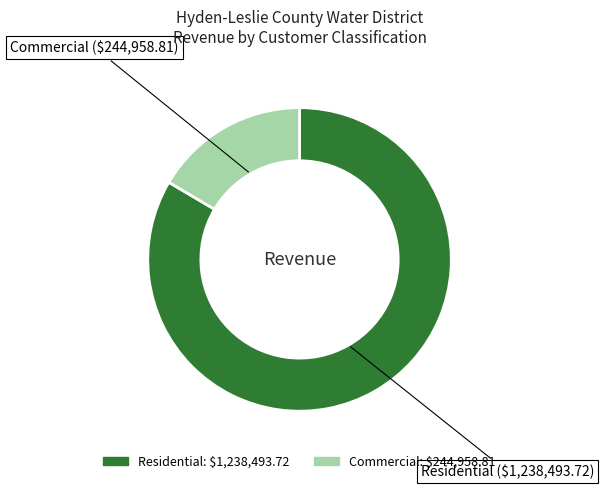

Approximately how many times larger is the value at Residential compared to Commercial?

5.1